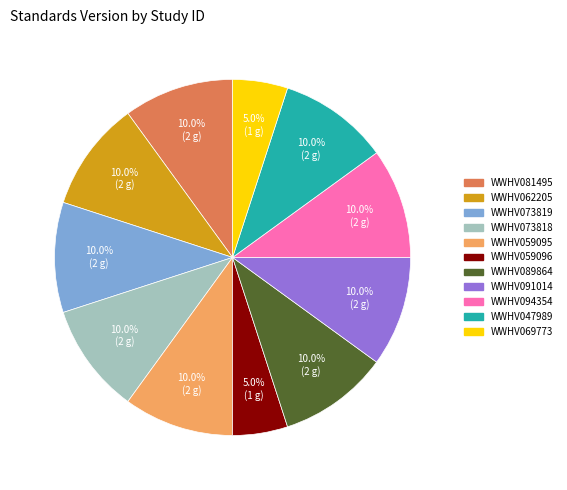

Is there any slice that represents more than half of the pie?

No